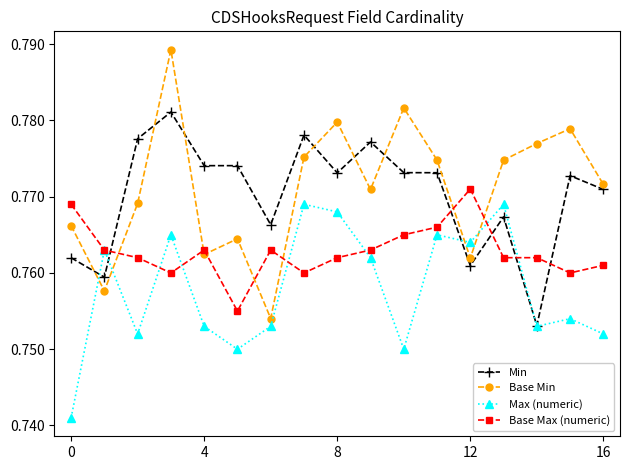

Which series has the widest spread of values?

Base Min